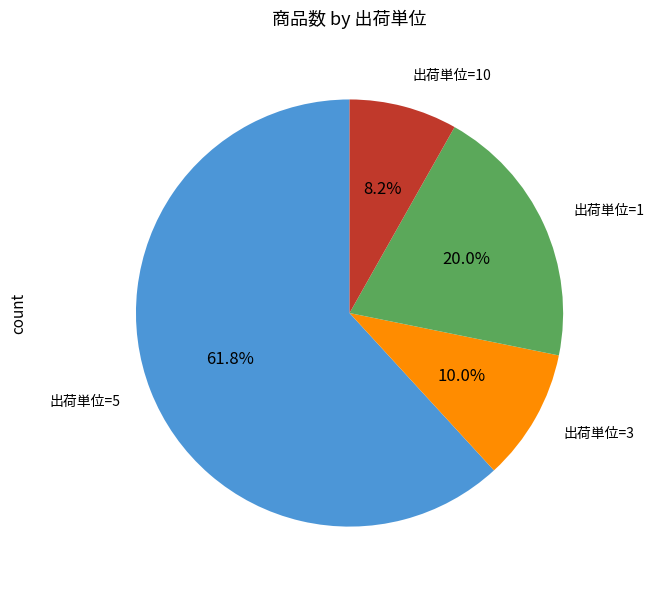

Does any single category account for the majority?

Yes